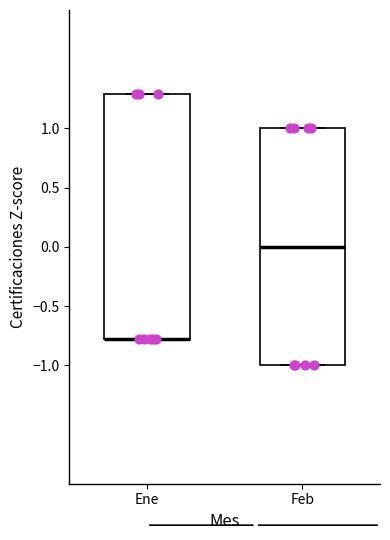

Reading left to right, read every box against the y-axis: the position of its median line, the range the box covers, and the ends of its whiskers. The values are not printed on the chart, so give them approximately, as read against the axis.

Ene: median -0.75 (drawn on the box's lower edge), box -0.75 to 1.30, whiskers -0.75 to 1.30
Feb: median 0.00, box -1.00 to 1.00, whiskers -1.00 to 1.00